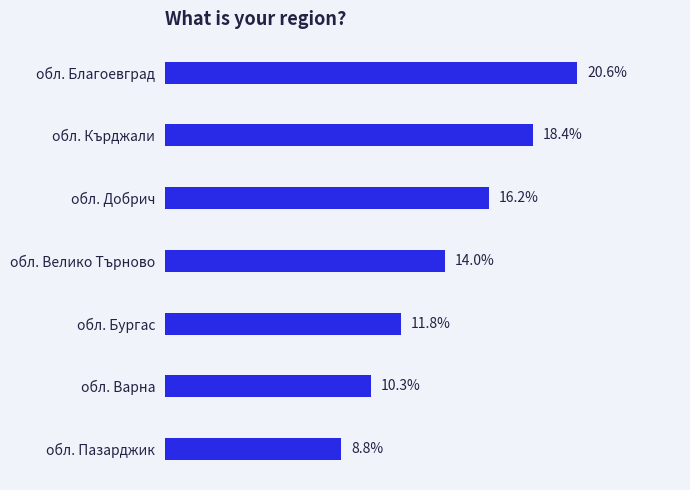

At which label is the value closest to 14?

обл. Велико Търново